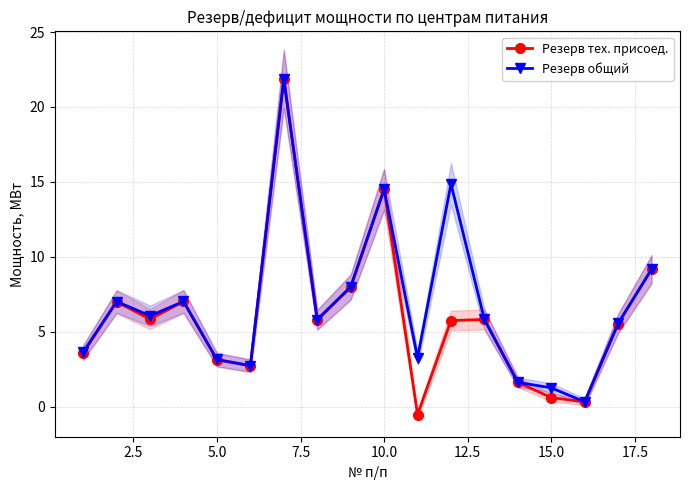

Reading right to left, extract all data points from this chart.

Резерв тех. присоед.: 9.2	5.5	0.3	0.6	1.6	5.8	5.7	-0.5	14.5	8.0	5.8	21.9	2.7	3.1	7.0	5.8	7.0	3.6
Резерв общий: 9.2	5.6	0.3	1.3	1.6	5.8	14.9	3.3	14.5	8.0	5.8	21.9	2.7	3.1	7.0	6.1	7.0	3.6